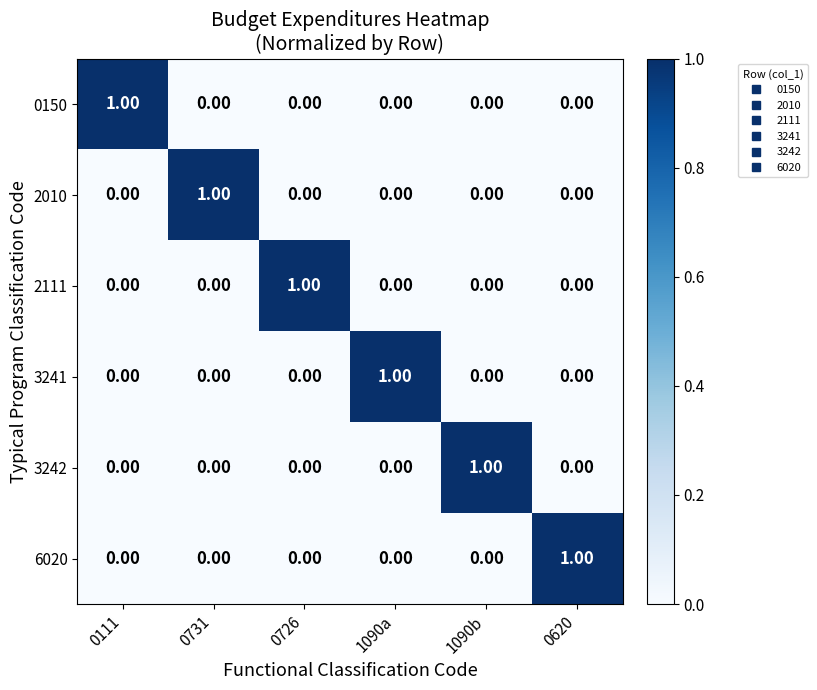

At how many categories does at least one series exceed 0?

6